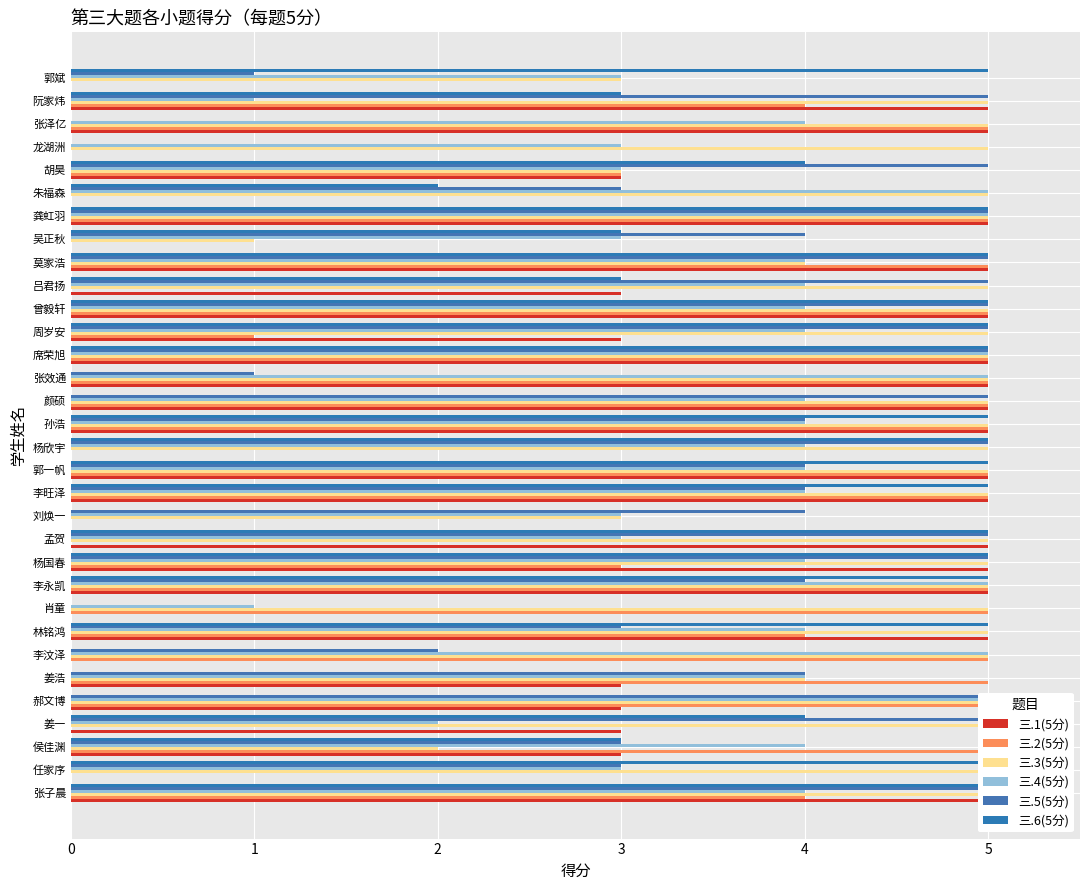

What is the value of the 三.2(5分) bar at the 8th from the left?

4